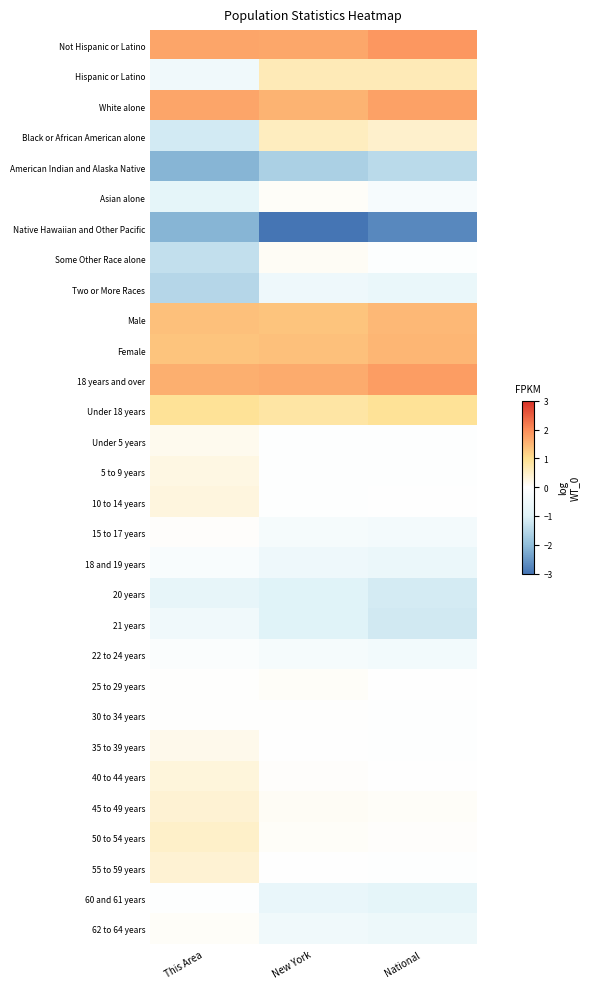

What is the minimum value shown in the chart?

-3.3